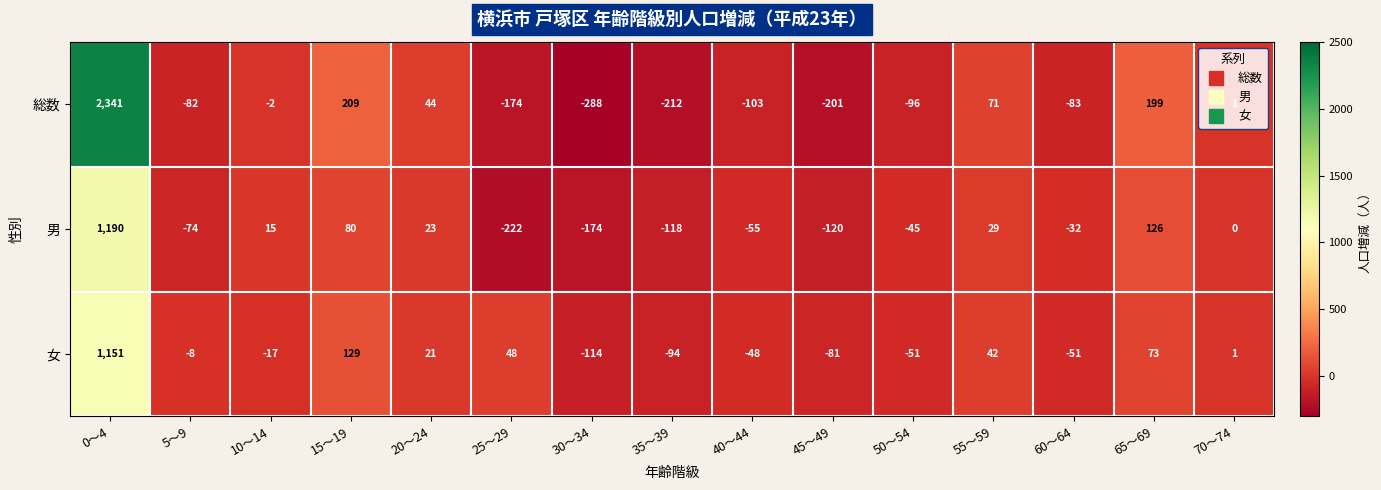

Count the number of categories in the chart.

15